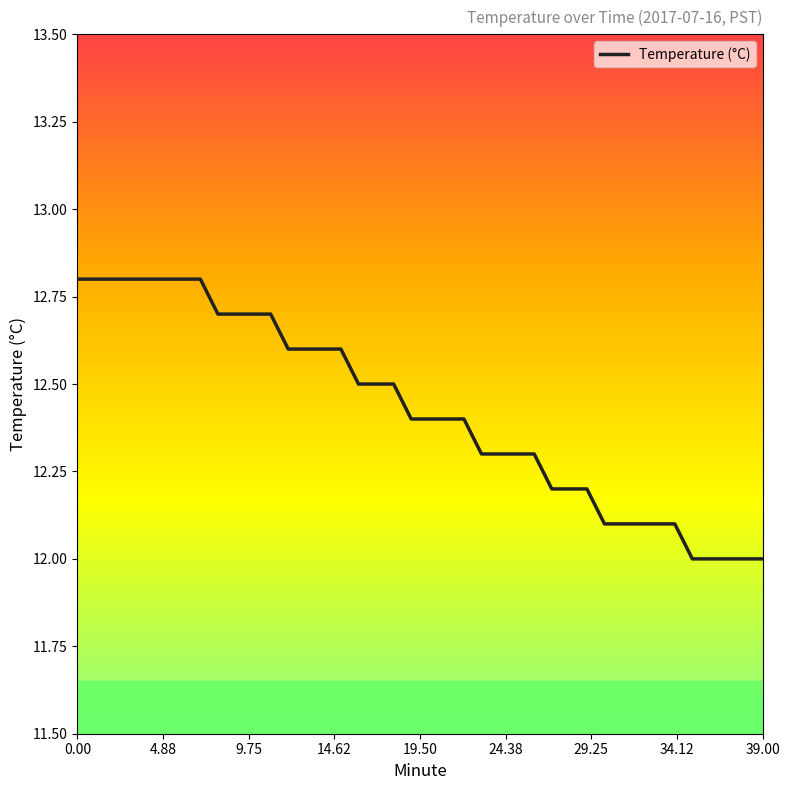

What is the greatest value displayed?

12.8